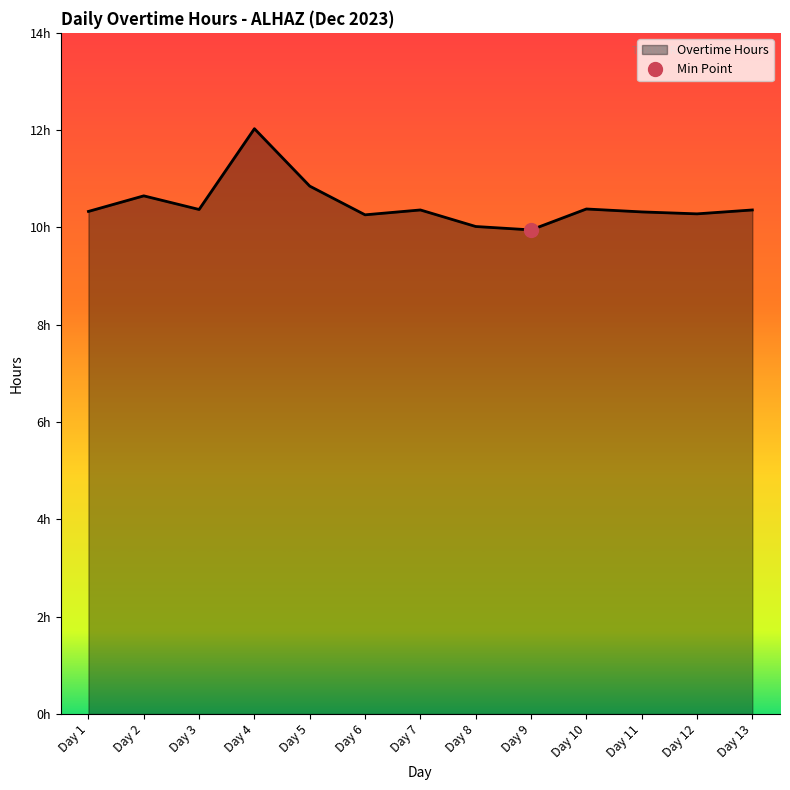

How many points are lower than both their immediate neighbors (excluding endpoints)?

4